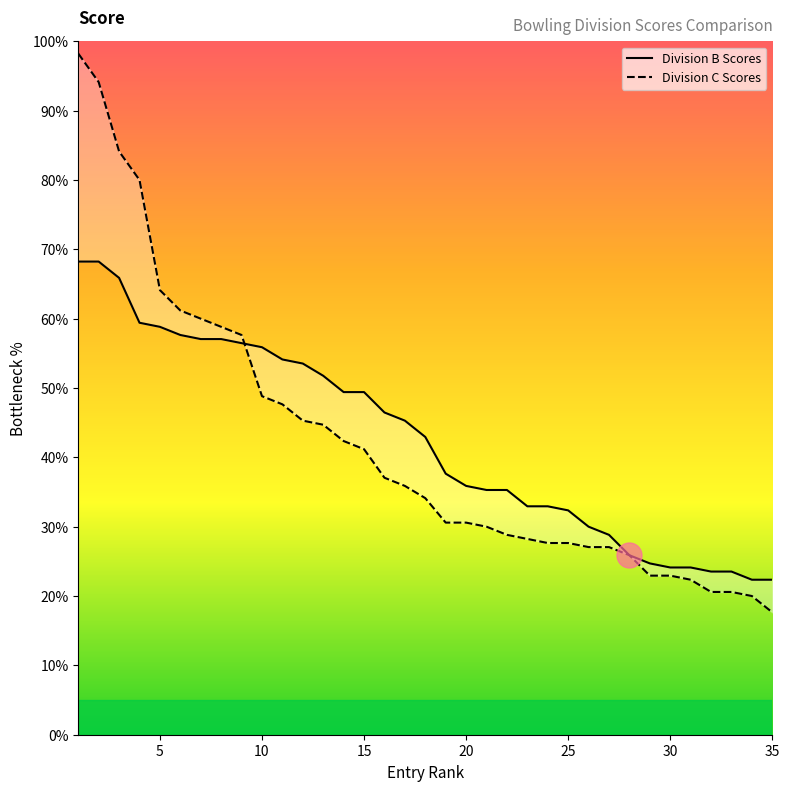

Reading left to right, extract all data points from this chart.

Division B Scores: 68.2	68.2	65.9	59.4	58.8	57.6	57.1	57.1	56.5	55.9	54.1	53.5	51.8	49.4	49.4	46.5	45.3	42.9	37.6	35.9	35.3	35.3	32.9	32.9	32.4	30.0	28.8	25.9	24.7	24.1	24.1	23.5	23.5	22.4	22.4
Division C Scores: 98.2	94.1	84.1	80.0	64.1	61.2	60.0	58.8	57.6	48.8	47.6	45.3	44.7	42.4	41.2	37.1	35.9	34.1	30.6	30.6	30.0	28.8	28.2	27.6	27.6	27.1	27.1	25.9	22.9	22.9	22.4	20.6	20.6	20.0	17.6